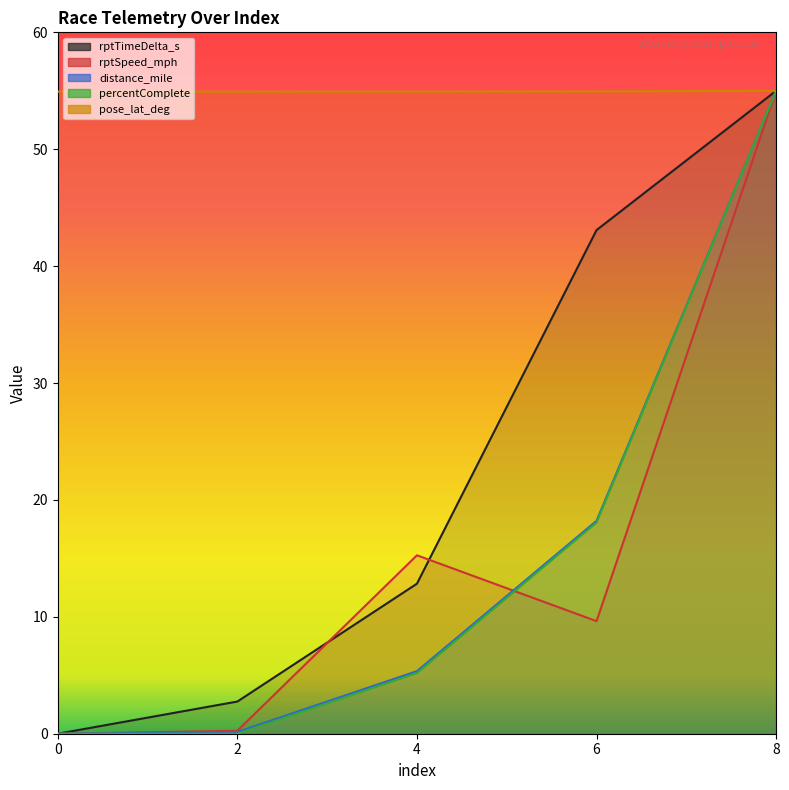

Is it true that pose_lat_deg equals 13.8 at 4?

False